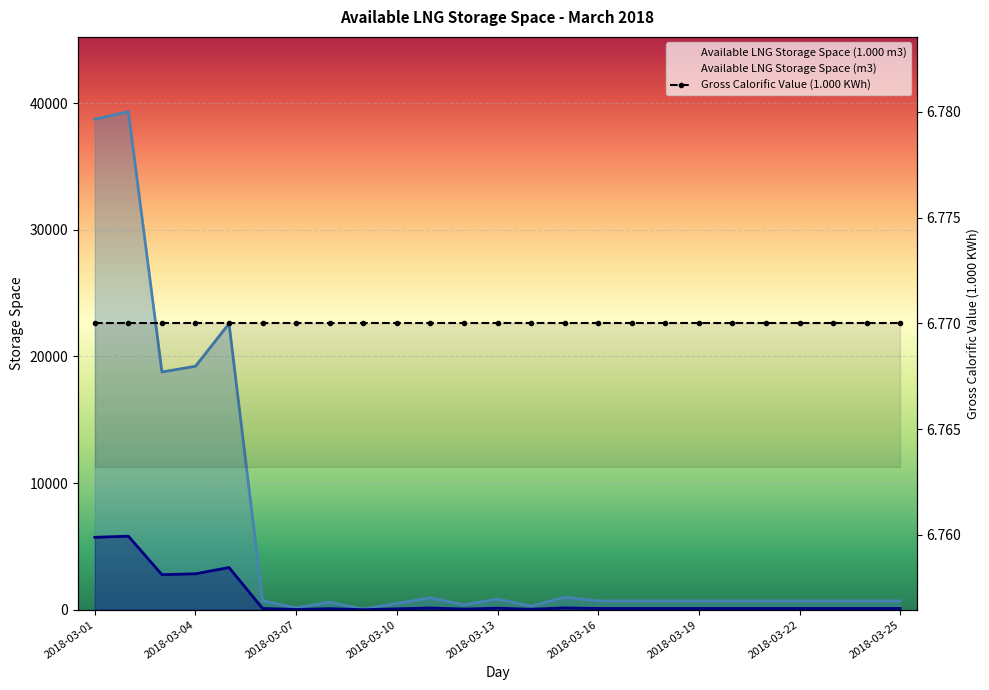

Is the value of Available LNG Storage Space (1.000 m3) at 20 greater than the value of Available LNG Storage Space (m3) at 23?

Yes